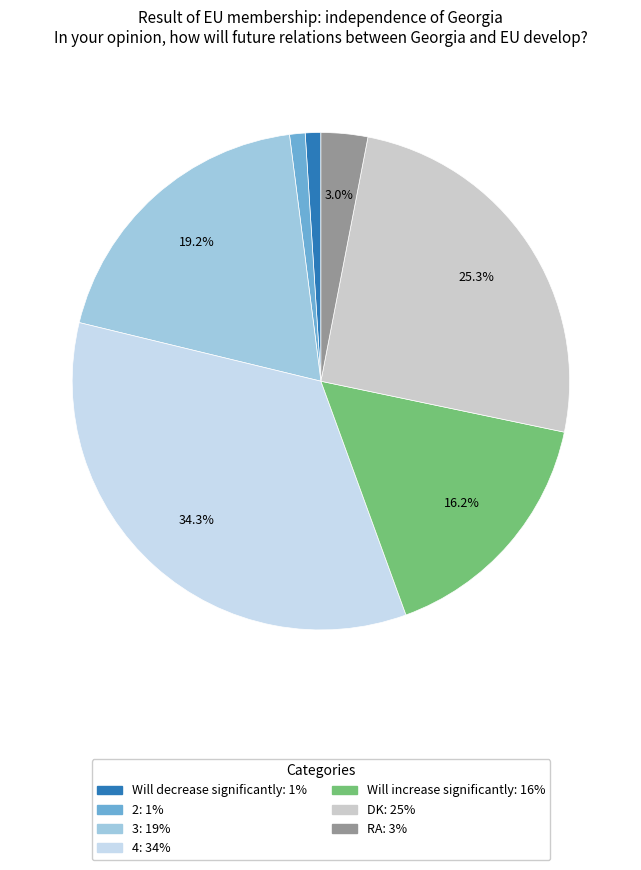

What percentage is the RA slice, to the nearest percent?

3%